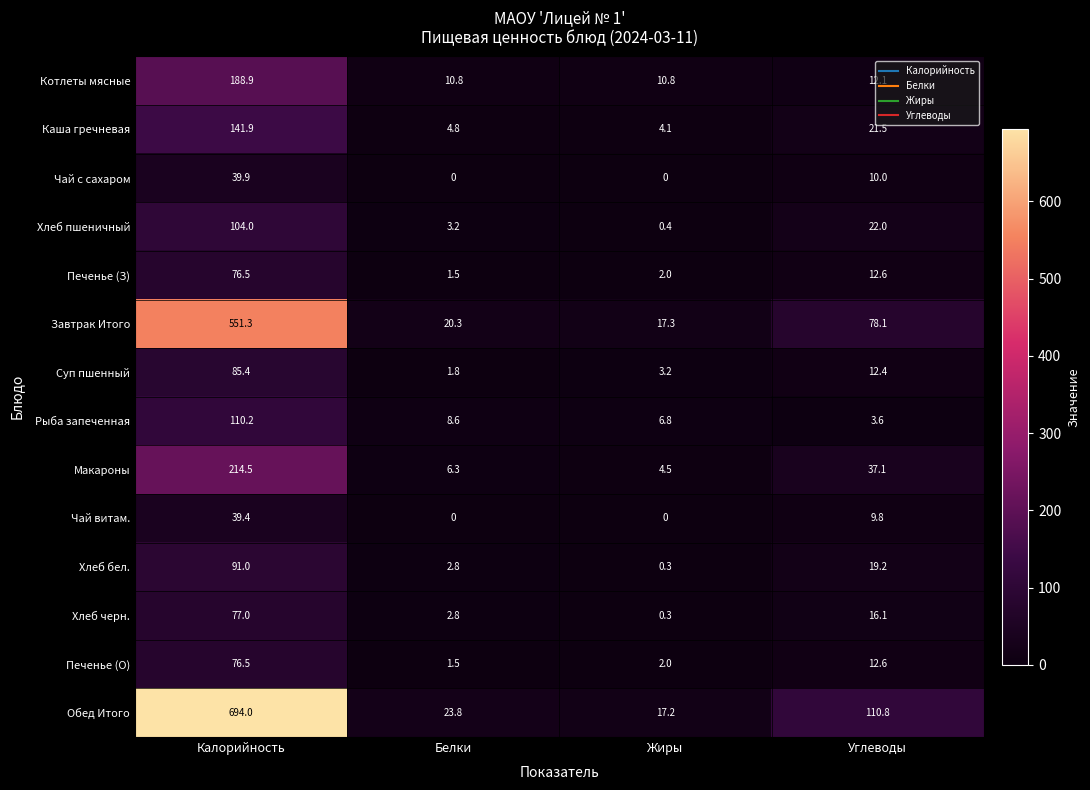

What is the difference between the maximum and minimum values in the Чай с сахаром series?

39.9